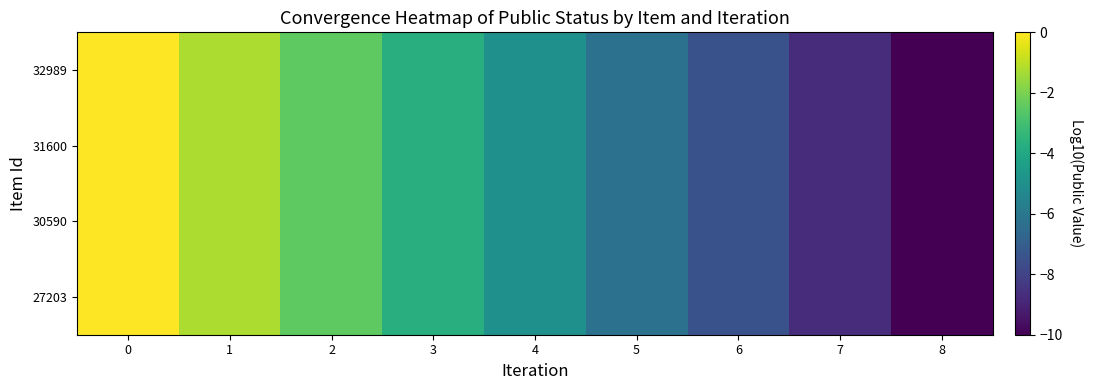

Reading left to right, transcribe all the data shown in this chart.

32989: 0=0.0	1=-1.2	2=-2.5	3=-3.7	4=-5.0	5=-6.2	6=-7.5	7=-8.7	8=-10.0
31600: 0=0.0	1=-1.2	2=-2.5	3=-3.7	4=-5.0	5=-6.2	6=-7.5	7=-8.7	8=-10.0
30590: 0=0.0	1=-1.2	2=-2.5	3=-3.7	4=-5.0	5=-6.2	6=-7.5	7=-8.7	8=-10.0
27203: 0=0.0	1=-1.2	2=-2.5	3=-3.7	4=-5.0	5=-6.2	6=-7.5	7=-8.7	8=-10.0